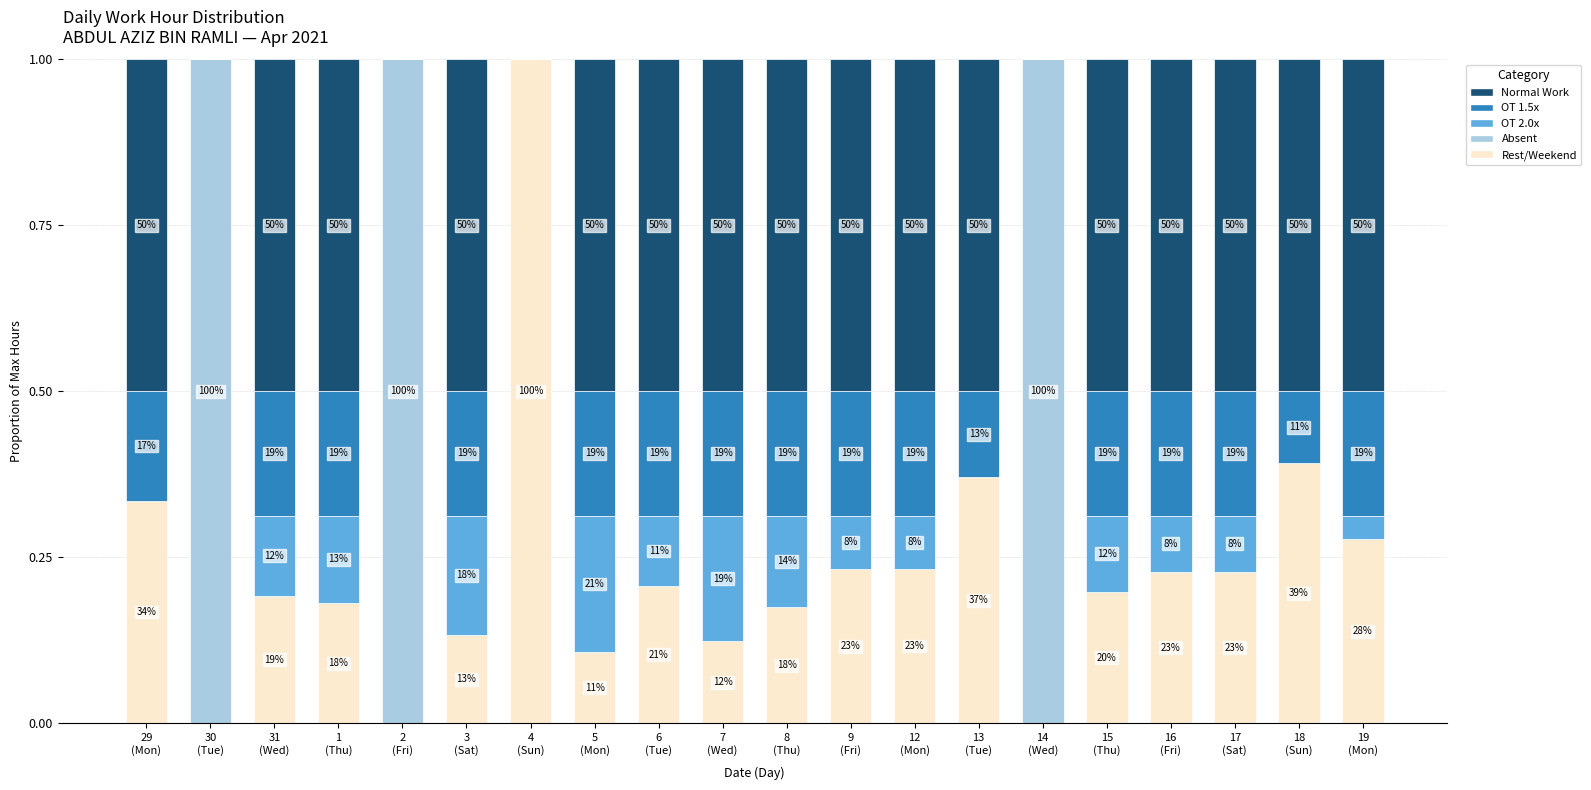

At which category is the sum across all series the highest?

29
(Mon)